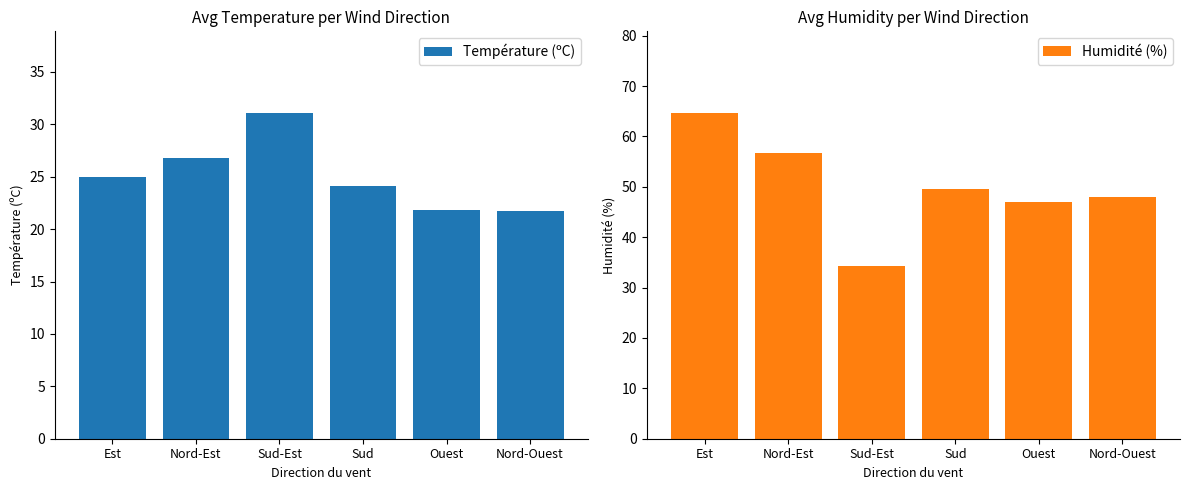

The value of Température (ºC) at Nord-Est is 26.8. True or false?

True